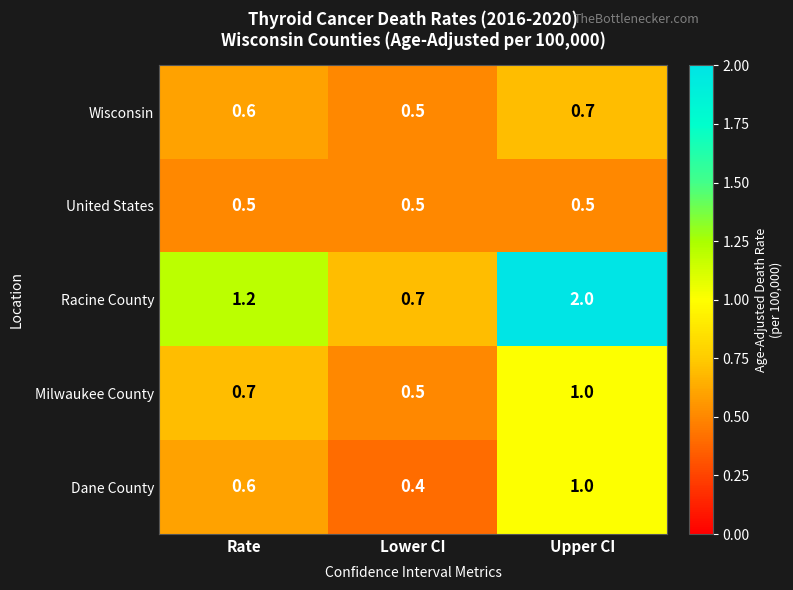

What is the minimum value shown in the chart?

0.4